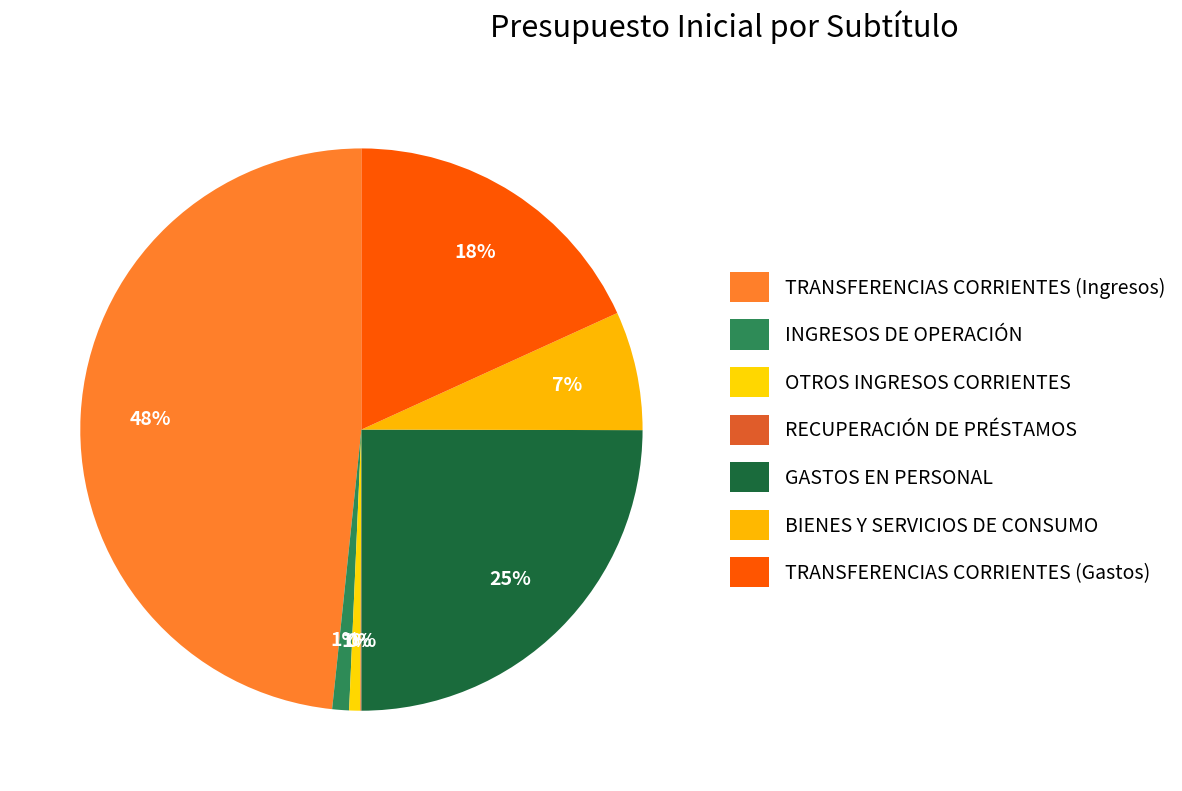

To the nearest percent, what is the combined percentage of TRANSFERENCIAS CORRIENTES (Gastos) and INGRESOS DE OPERACIÓN?

19%